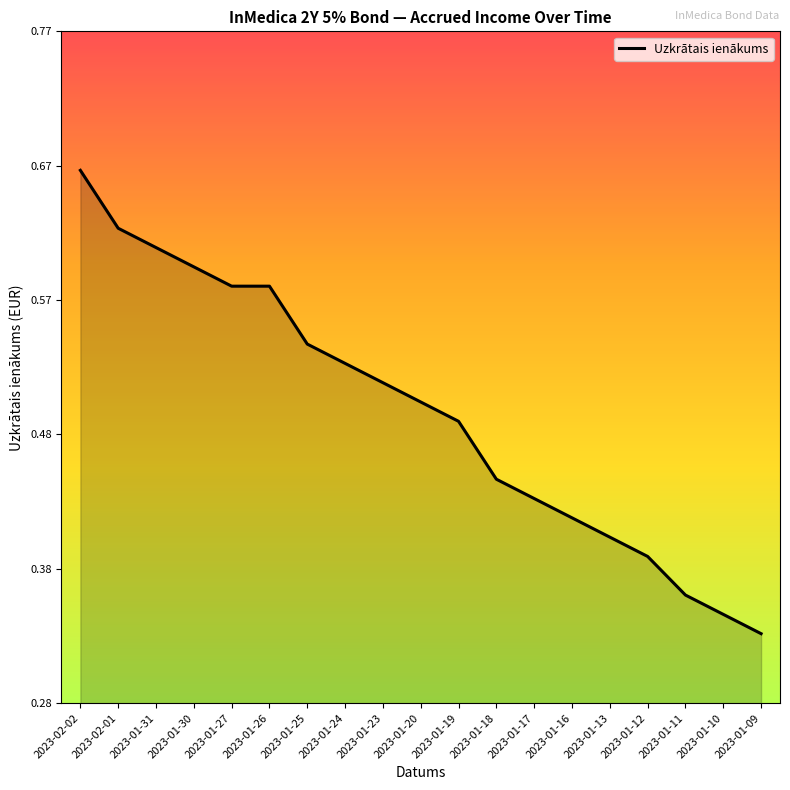

The value at 2023-01-13 is 0.1. True or false?

False